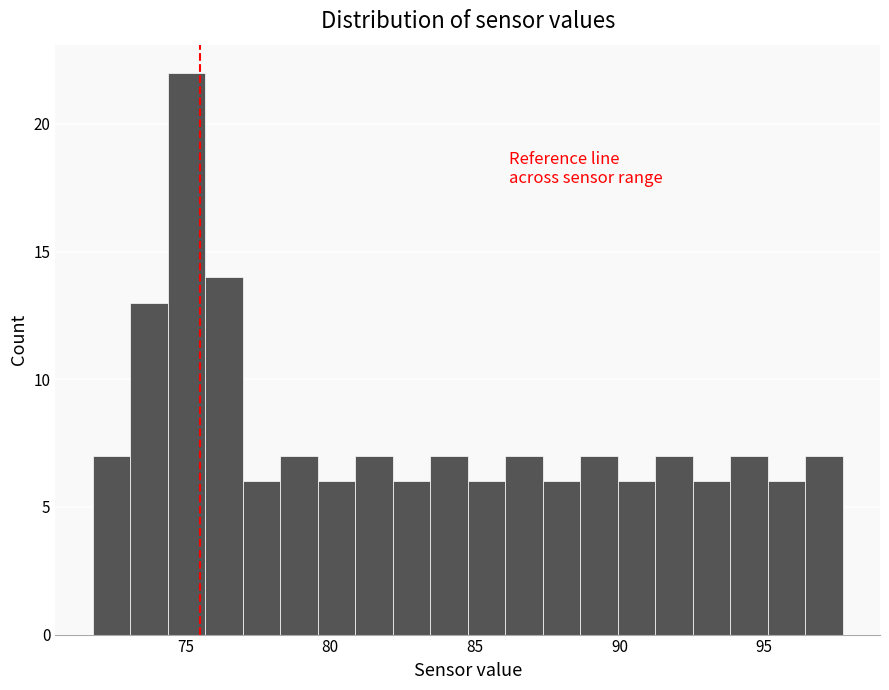

Around what value on the x-axis is the tallest bar? Give the approximate position of its centre, as read against the axis.

75.0